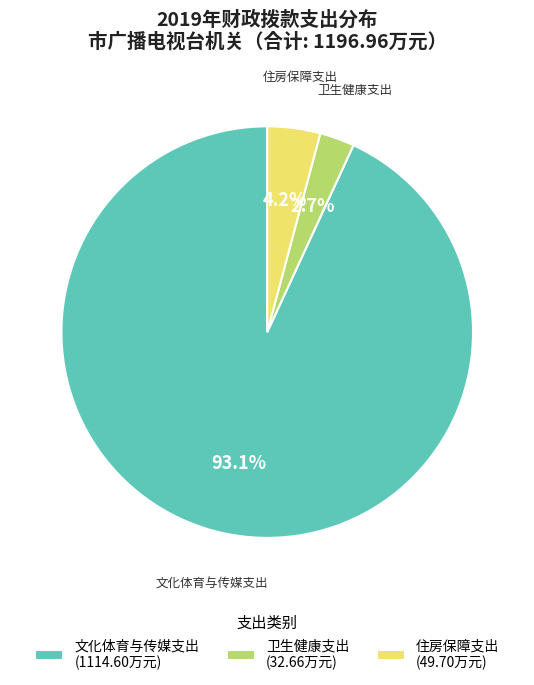

Which category accounts for the majority?

文化体育与传媒支出